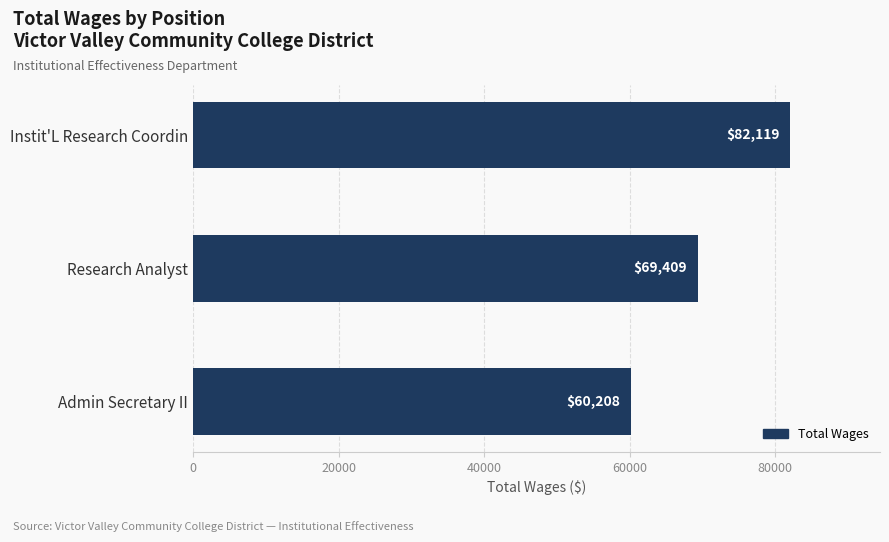

List the labels in order of value, largest first.

Instit'L Research Coordin, Research Analyst, Admin Secretary II